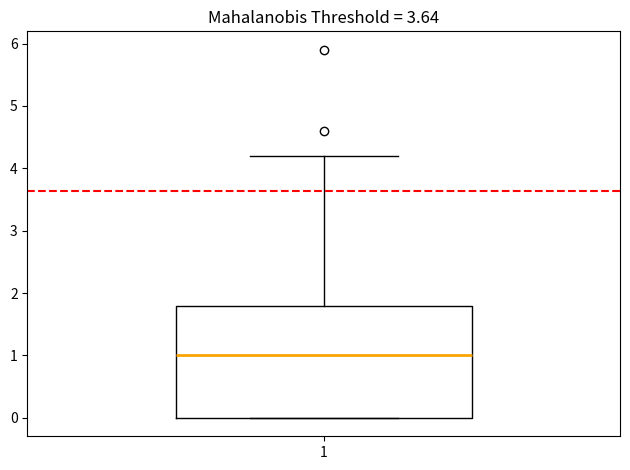

Read this box plot against the y-axis: the position of the median line, the range covered by the box, and the ends of both whiskers. The values are not printed on the chart, so give them approximately, as read against the axis.

median 1.0, box 0.0 to 1.8, whiskers 0.0 to 4.2